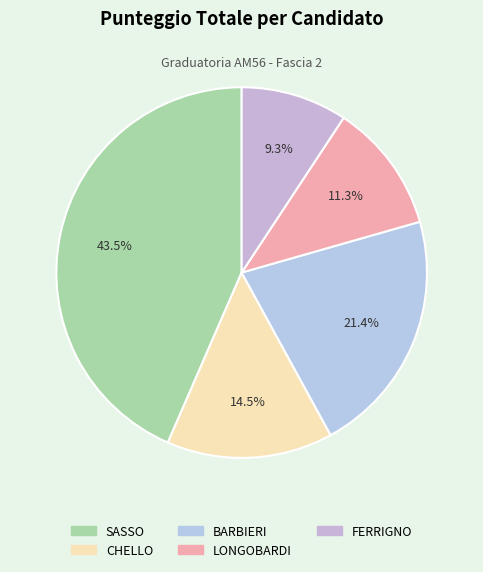

Rank the categories by value from highest to lowest.

SASSO, BARBIERI, CHELLO, LONGOBARDI, FERRIGNO